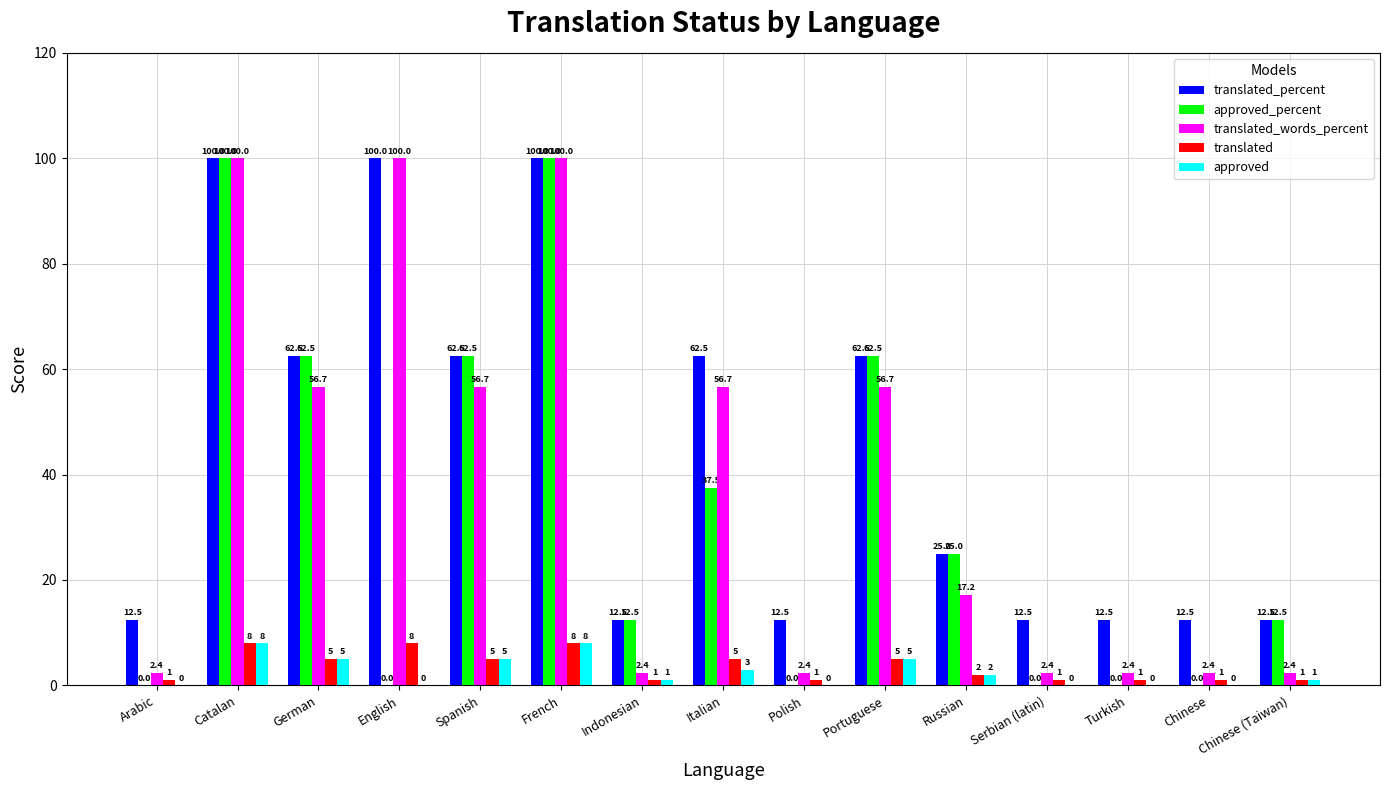

The translated series shows 1.0 at Indonesian. True or false?

True